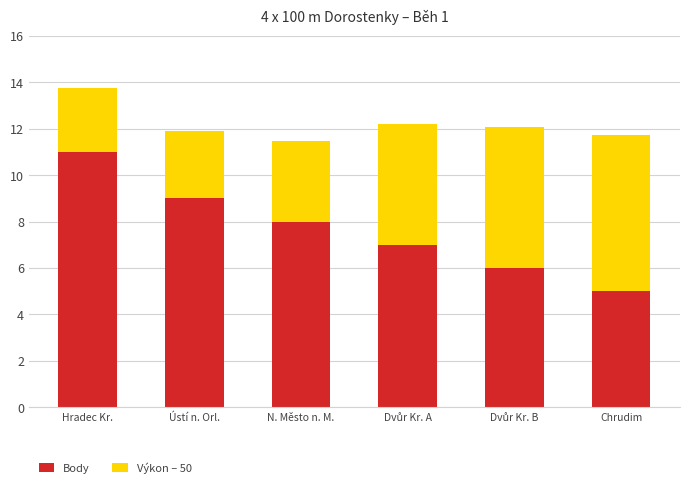

What is the minimum value for Body?

5.0